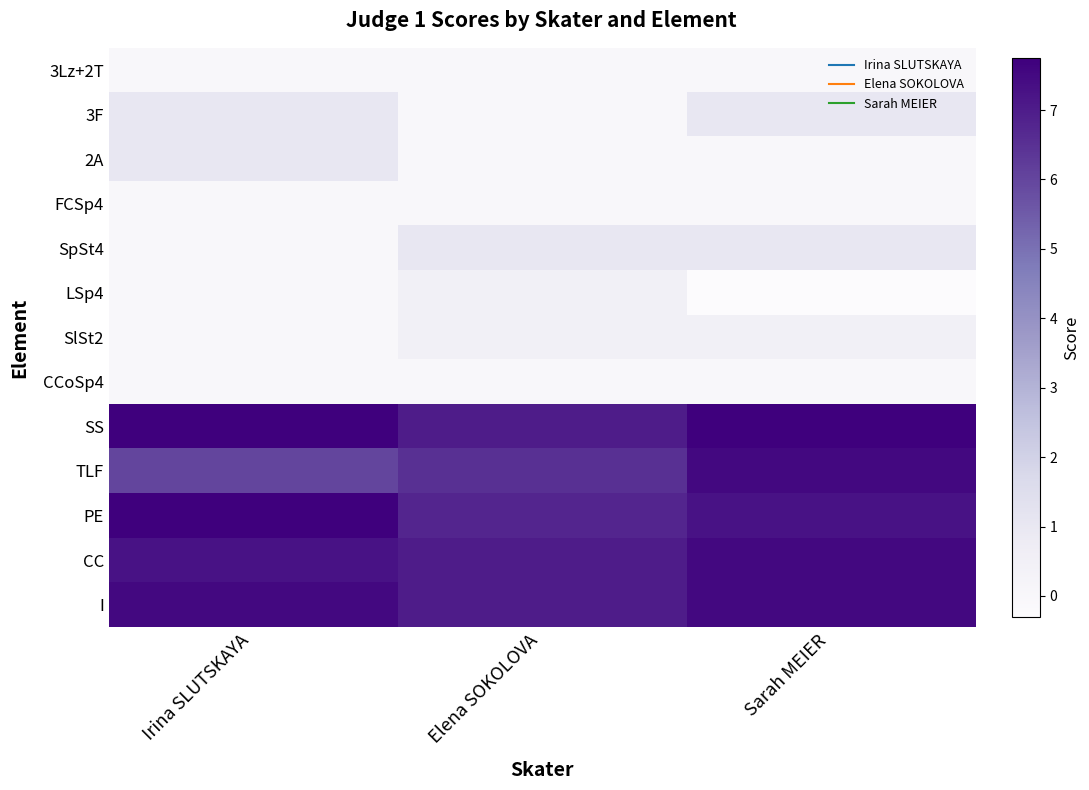

What is the total value across all series at Sarah MEIER?

39.7